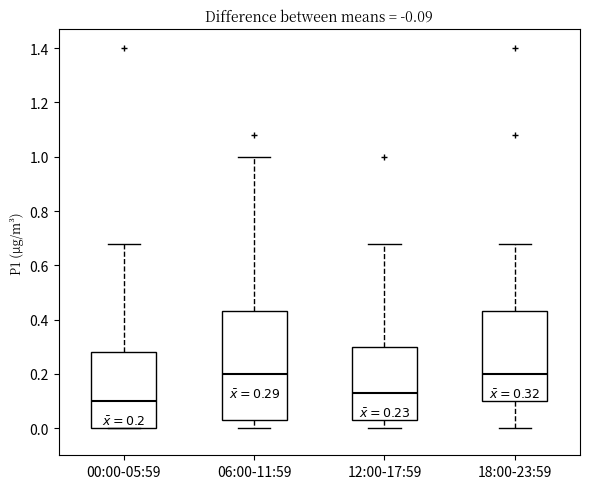

Comparing the boxes themselves (not the whiskers), which one is the tallest?

06:00-11:59